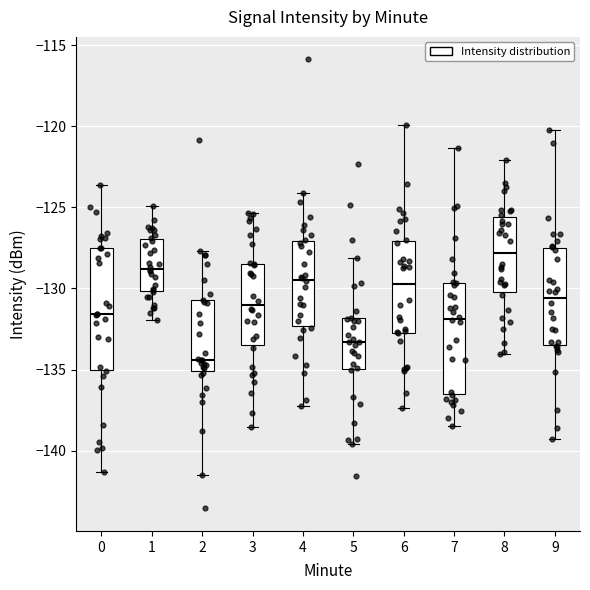

Where is the upper edge of the box at x = 2 on the y-axis? The values are not printed on the chart, so give them approximately, as read against the axis.

-130.5